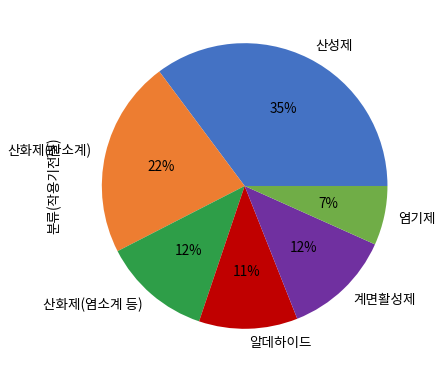

To the nearest percent, what is the difference between the largest and smallest slice percentages?

28%